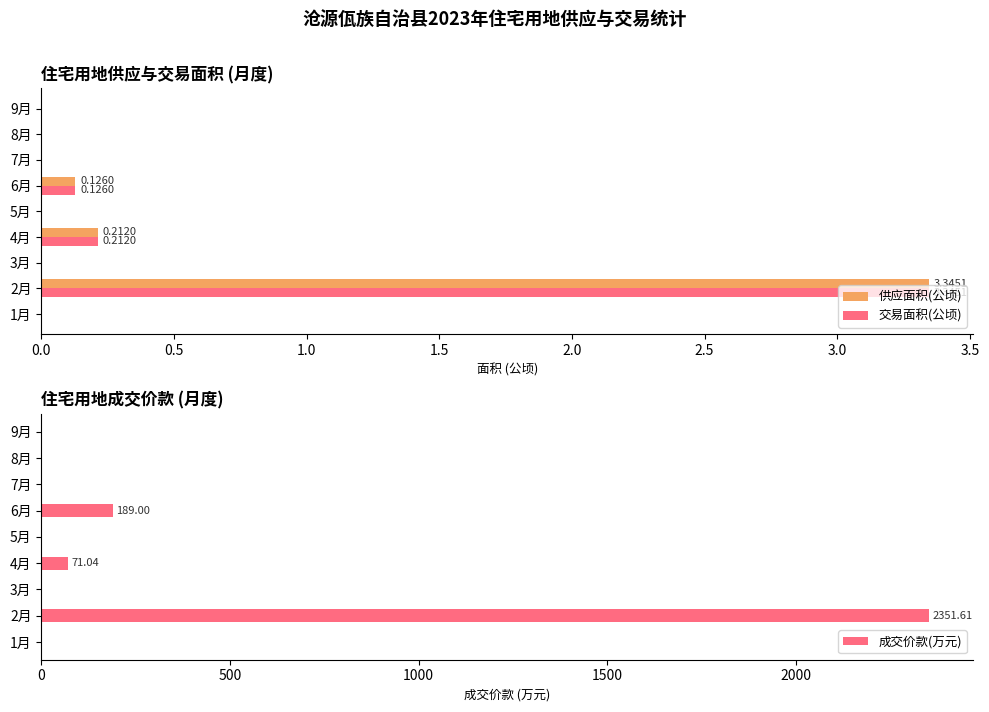

True or false: 交易面积(公顷) has a value of 0.0 at 6月.

False